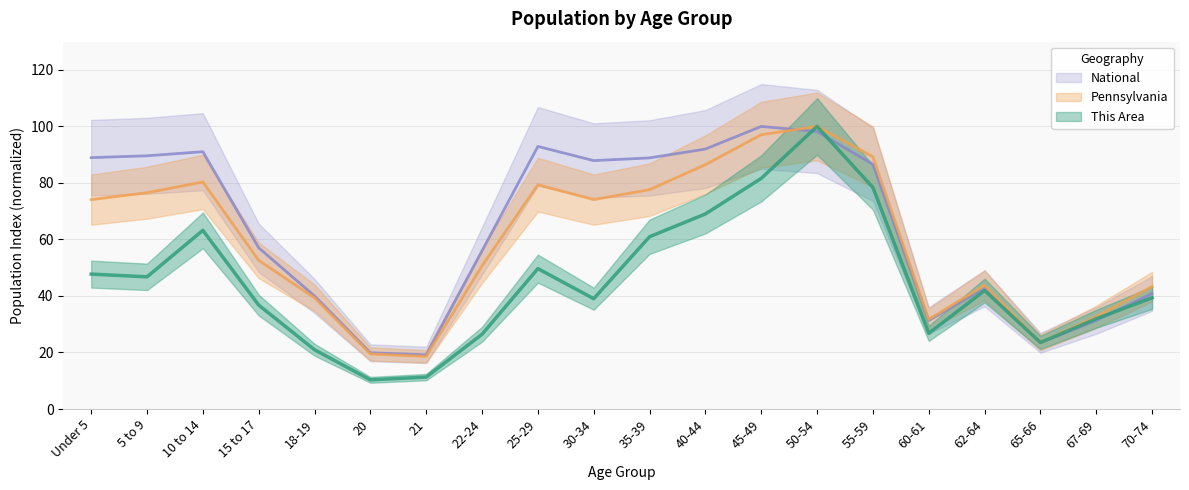

Reading right to left, extract all data points from this chart.

This Area: 70-74=39.4	67-69=31.9	65-66=23.5	62-64=41.9	60-61=26.8	55-59=78.4	50-54=100.0	45-49=81.6	40-44=69.0	35-39=61.0	30-34=39.0	25-29=49.7	22-24=26.5	21=11.3	20=10.3	18-19=21.0	15 to 17=36.8	10 to 14=63.2	5 to 9=46.8	Under 5=47.7
Pennsylvania: 70-74=43.3	67-69=32.6	65-66=23.5	62-64=43.7	60-61=31.7	55-59=89.3	50-54=100.0	45-49=97.1	40-44=86.5	35-39=77.6	30-34=74.1	25-29=79.4	22-24=50.7	21=18.6	20=19.5	18-19=39.3	15 to 17=52.6	10 to 14=80.3	5 to 9=76.5	Under 5=74.1
National: 70-74=40.9	67-69=31.3	65-66=23.4	62-64=42.7	60-61=31.3	55-59=86.6	50-54=98.2	45-49=100.0	40-44=92.0	35-39=88.9	30-34=87.9	25-29=92.9	22-24=56.0	21=19.2	20=19.9	18-19=40.0	15 to 17=57.0	10 to 14=91.1	5 to 9=89.6	Under 5=89.0